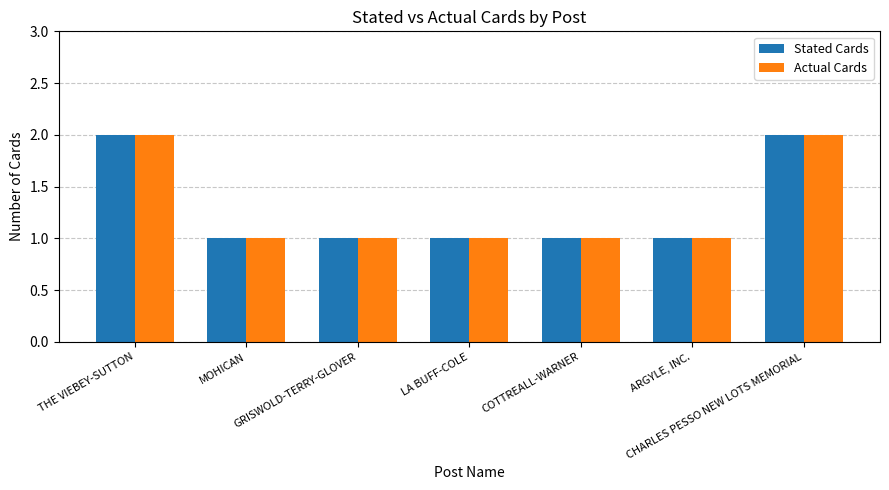

The value of Stated Cards at GRISWOLD-TERRY-GLOVER is 1. True or false?

True